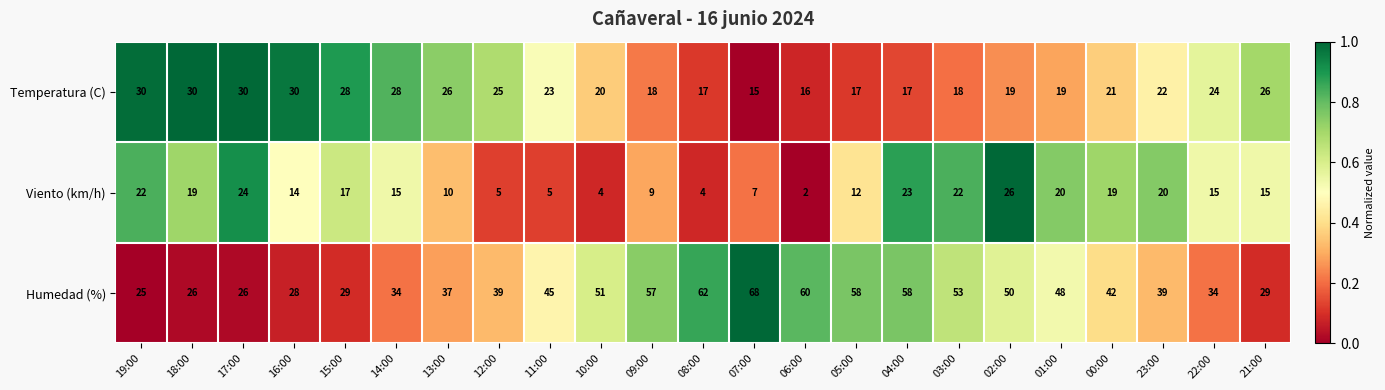

Which series has the widest spread of values?

Humedad (%)